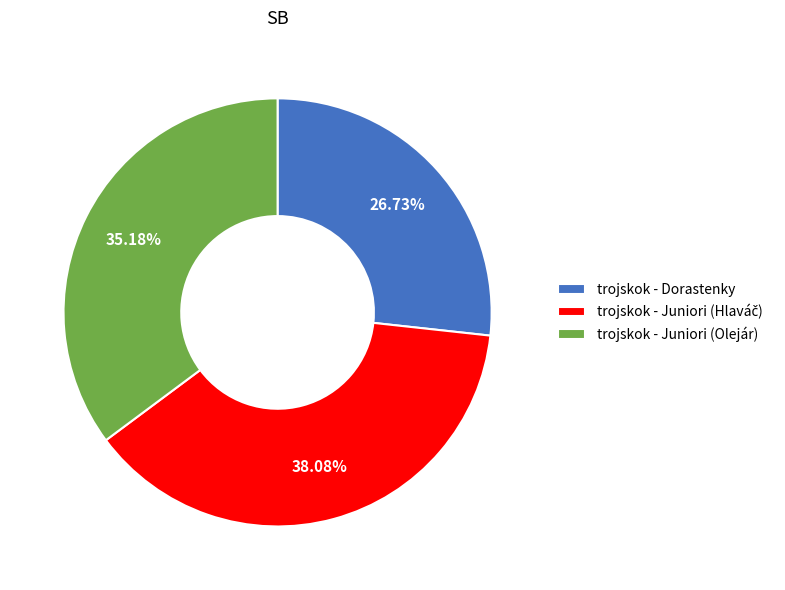

Is the sum of trojskok - Dorastenky and trojskok - Juniori (Olejár) greater than half?

Yes